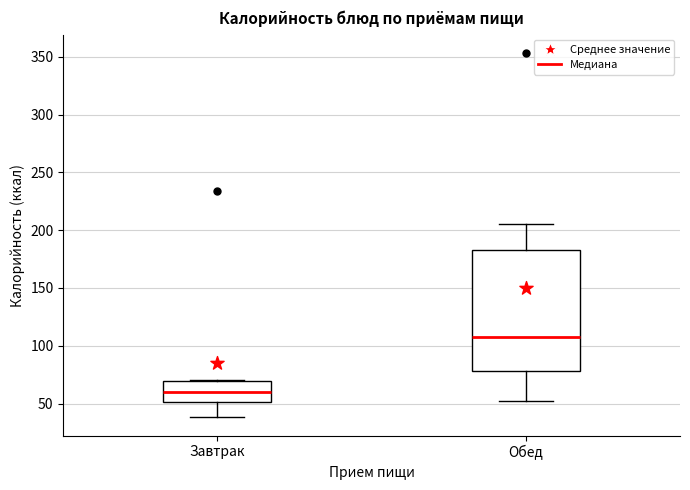

Where does the median line of the box for Обед sit on the y-axis? The values are not printed on the chart, so give them approximately, as read against the axis.

110